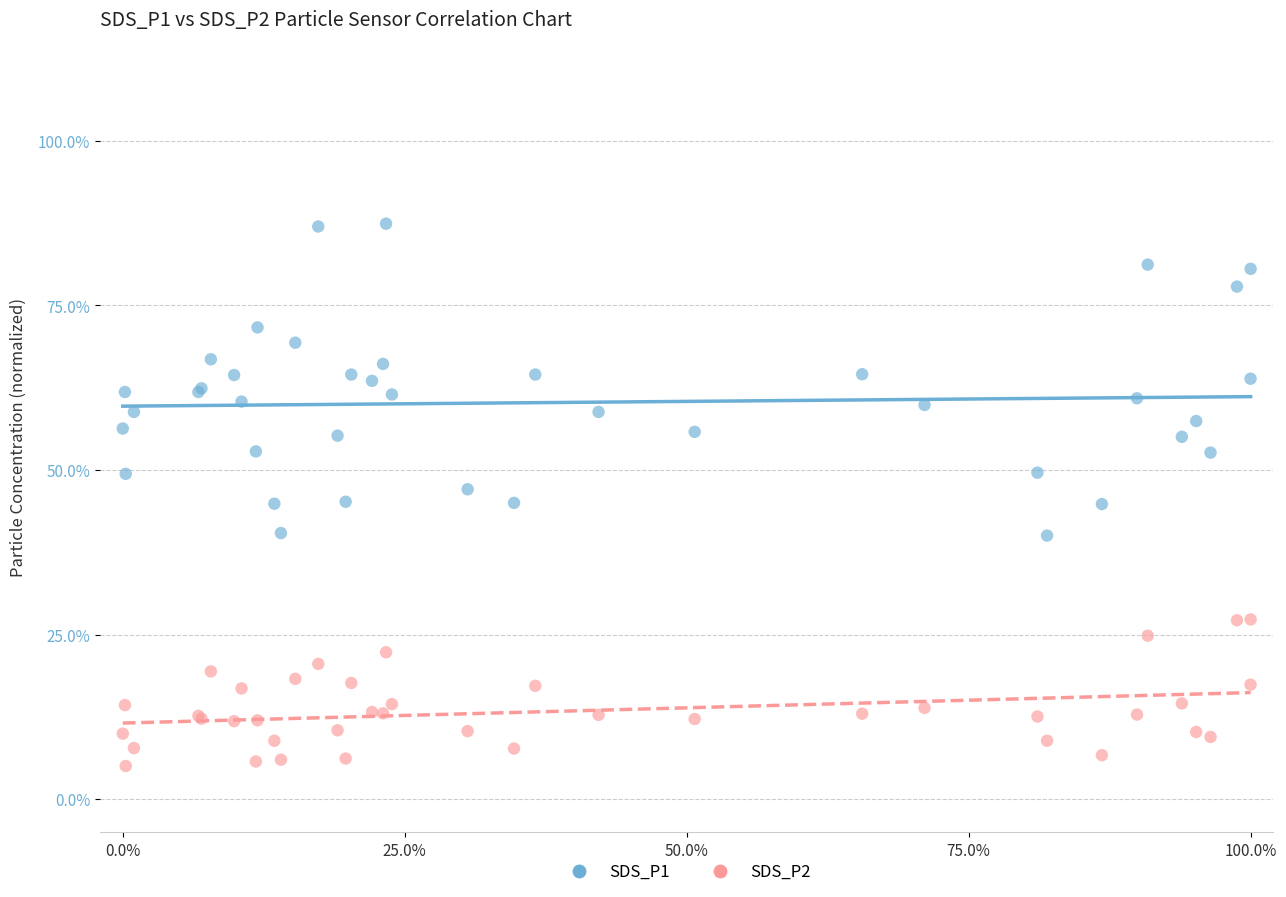

Which series contains the lowest Y value?

SDS_P2